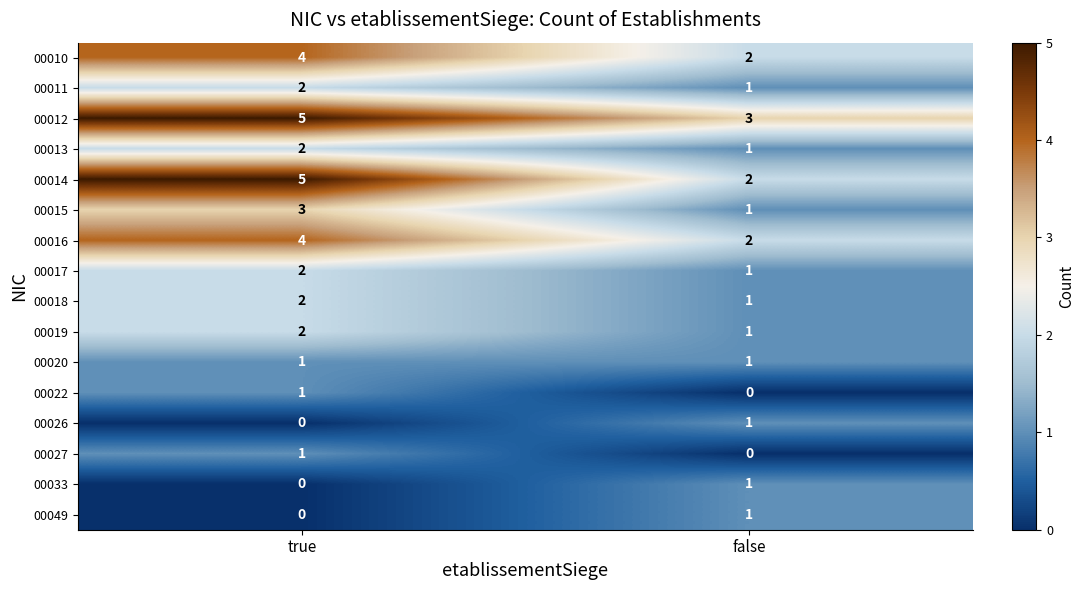

At how many categories does at least one series exceed 1?

2